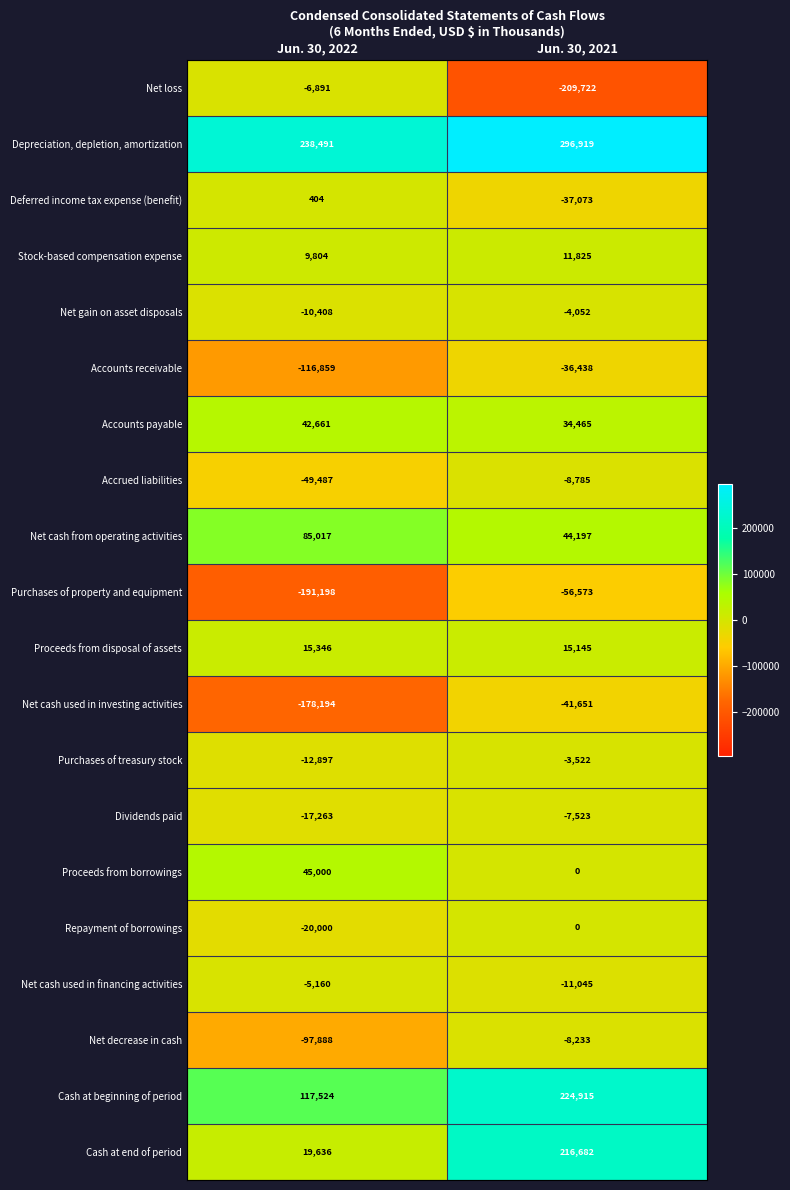

What is the sum of all Deferred income tax expense (benefit) values?

-36669